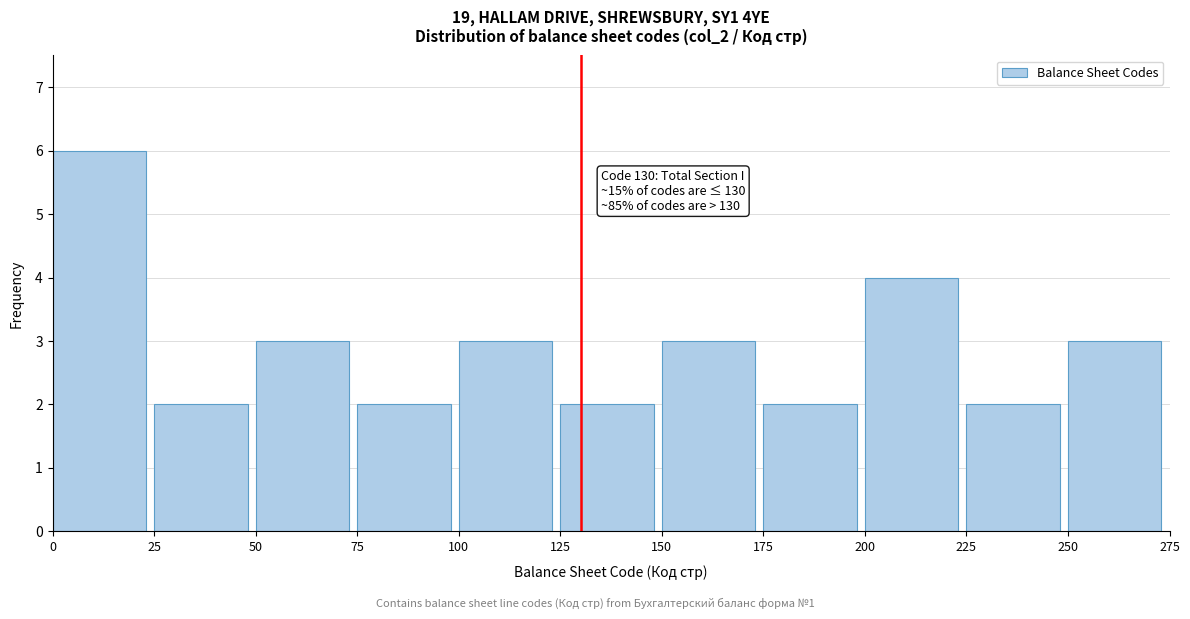

Over which range of the x-axis is the bar tallest?

0 to 25